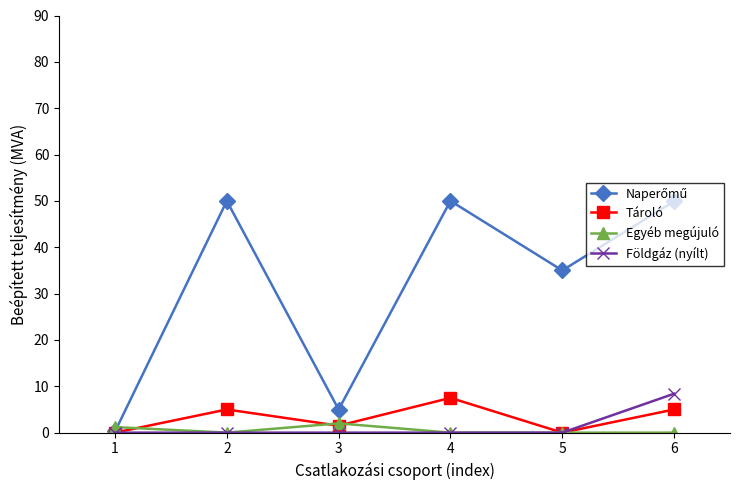

What is the difference between the highest and lowest values at 1?

1.2